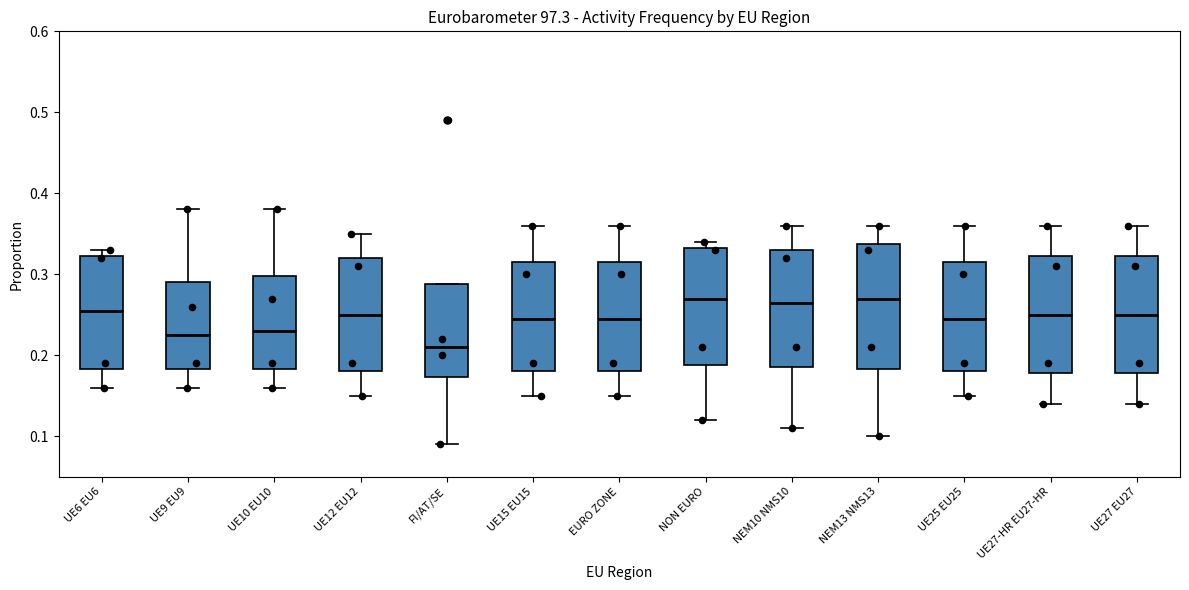

Where does the lower whisker of the box for UE15 EU15 end on the y-axis? The values are not printed on the chart, so give them approximately, as read against the axis.

0.15